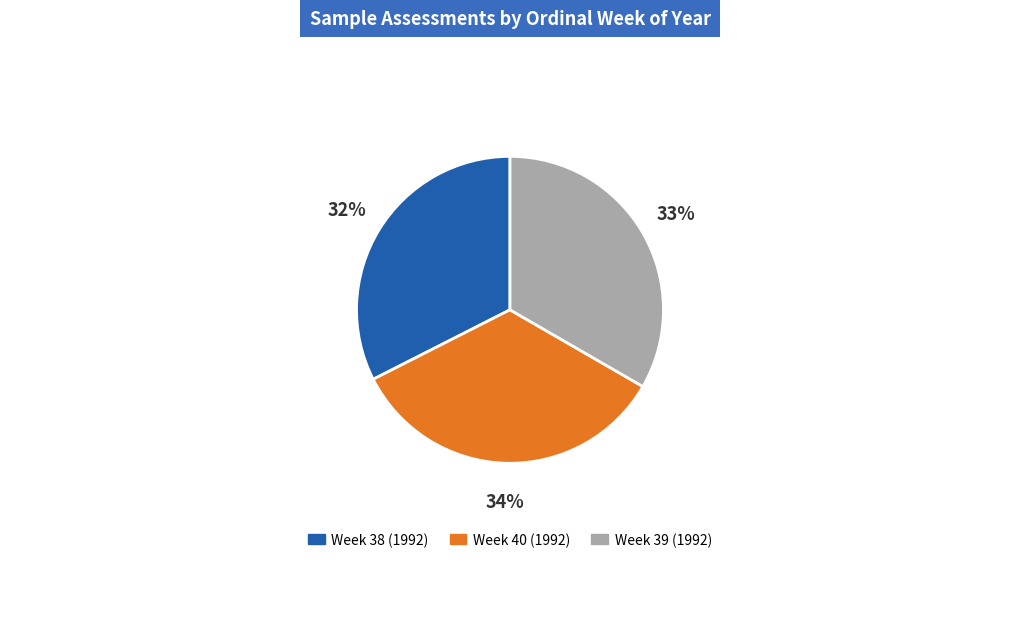

Rank the categories by value from highest to lowest.

Week 40 (1992), Week 39 (1992), Week 38 (1992)